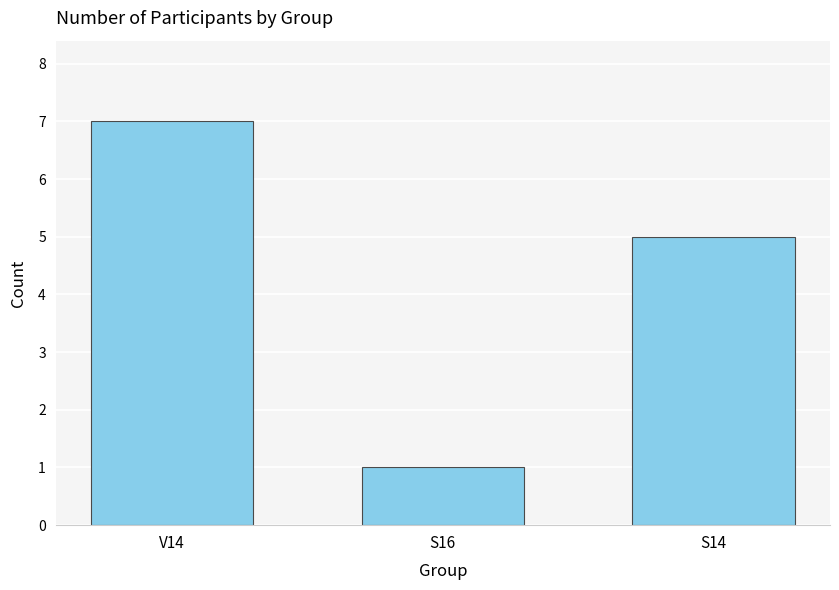

How many categories are shown in the chart?

3